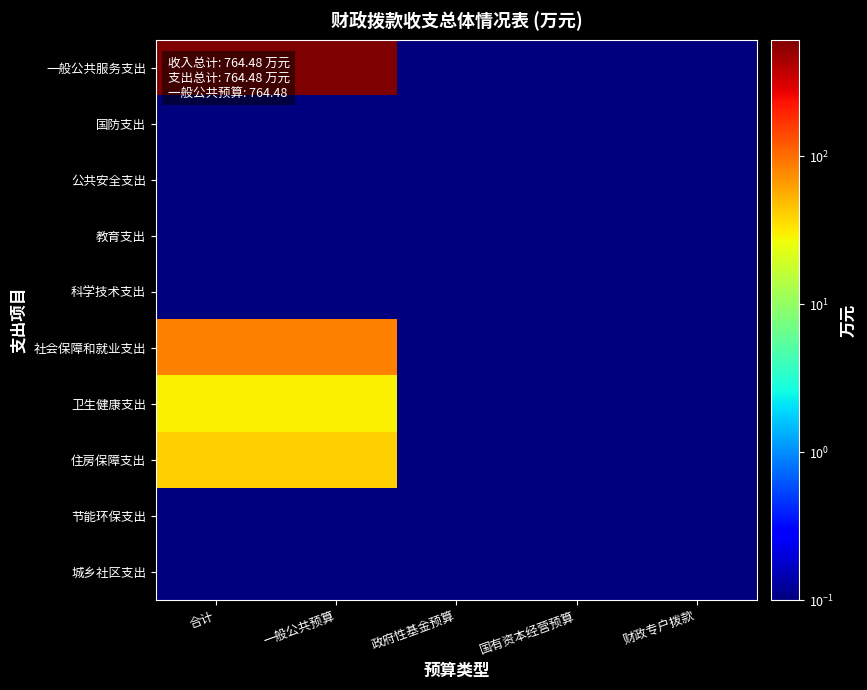

Reading left to right, list all the values displayed in this chart.

一般公共服务支出: 合计=611.5	一般公共预算=611.5	政府性基金预算=0.1	国有资本经营预算=0.1	财政专户拨款=0.1
国防支出: 合计=0.1	一般公共预算=0.1	政府性基金预算=0.1	国有资本经营预算=0.1	财政专户拨款=0.1
公共安全支出: 合计=0.1	一般公共预算=0.1	政府性基金预算=0.1	国有资本经营预算=0.1	财政专户拨款=0.1
教育支出: 合计=0.1	一般公共预算=0.1	政府性基金预算=0.1	国有资本经营预算=0.1	财政专户拨款=0.1
科学技术支出: 合计=0.1	一般公共预算=0.1	政府性基金预算=0.1	国有资本经营预算=0.1	财政专户拨款=0.1
社会保障和就业支出: 合计=82.5	一般公共预算=82.5	政府性基金预算=0.1	国有资本经营预算=0.1	财政专户拨款=0.1
卫生健康支出: 合计=29.7	一般公共预算=29.7	政府性基金预算=0.1	国有资本经营预算=0.1	财政专户拨款=0.1
住房保障支出: 合计=40.7	一般公共预算=40.7	政府性基金预算=0.1	国有资本经营预算=0.1	财政专户拨款=0.1
节能环保支出: 合计=0.1	一般公共预算=0.1	政府性基金预算=0.1	国有资本经营预算=0.1	财政专户拨款=0.1
城乡社区支出: 合计=0.1	一般公共预算=0.1	政府性基金预算=0.1	国有资本经营预算=0.1	财政专户拨款=0.1